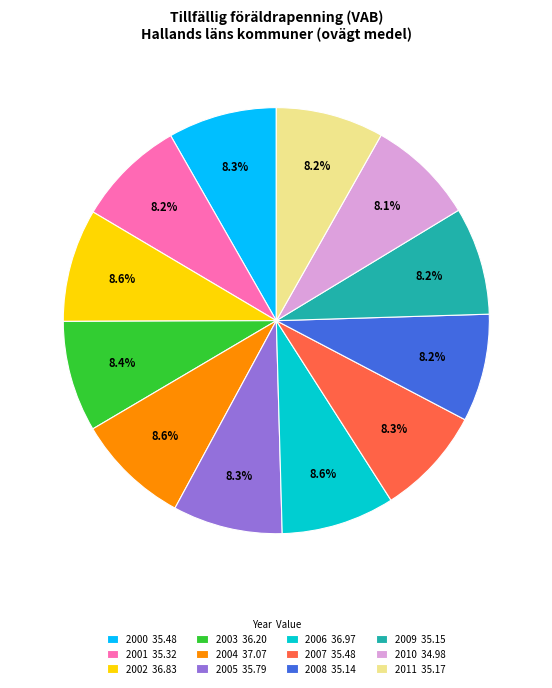

How many slices are in this pie chart?

12